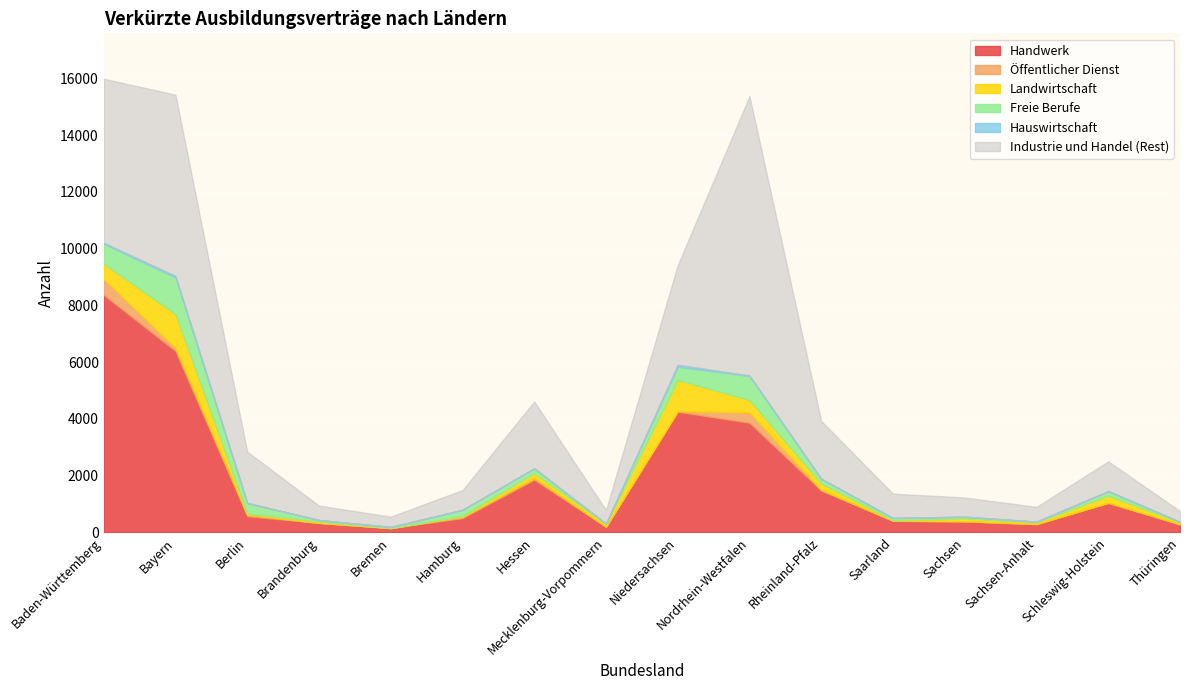

What is the sum of all Landwirtschaft values?

4383